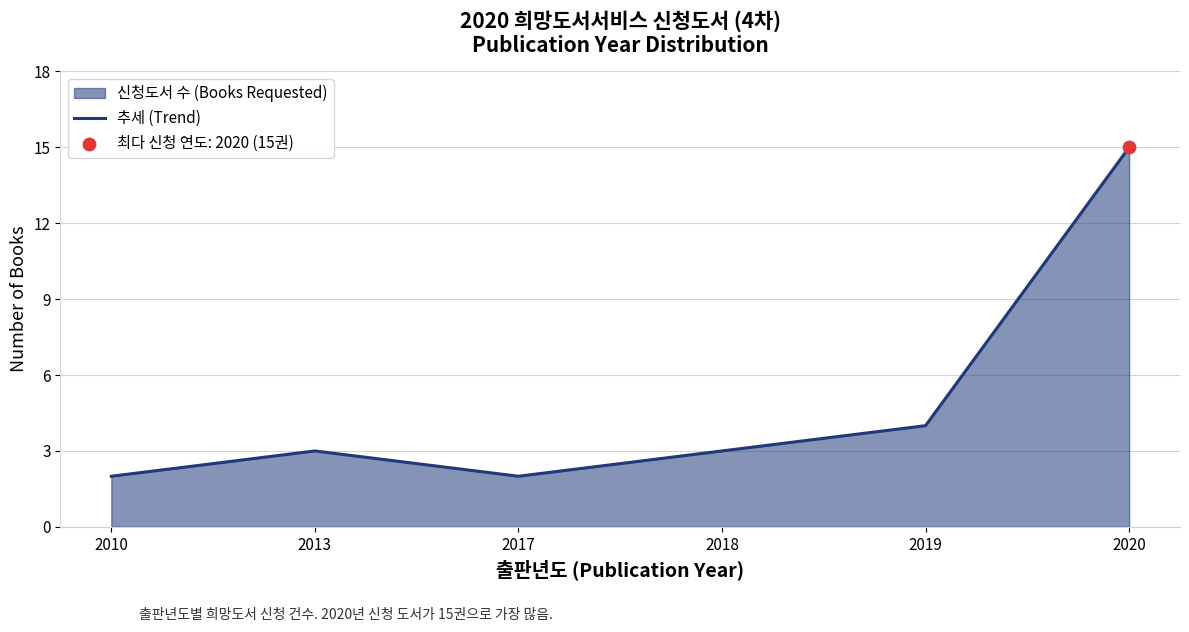

Which has a higher value, 2010 or 2020?

2020